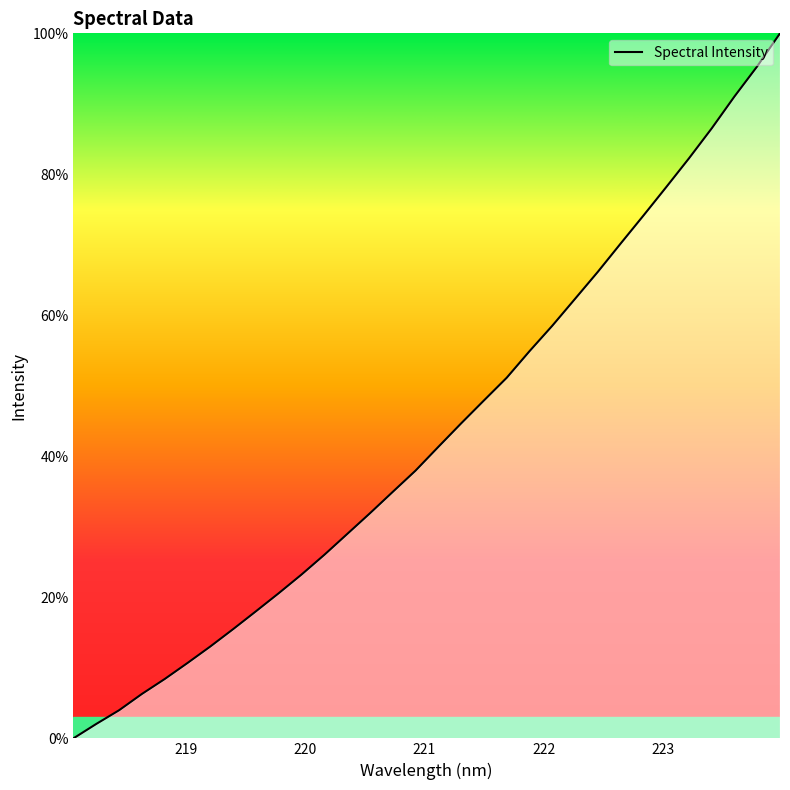

Where is the data nearest to the value 50?

221.6902